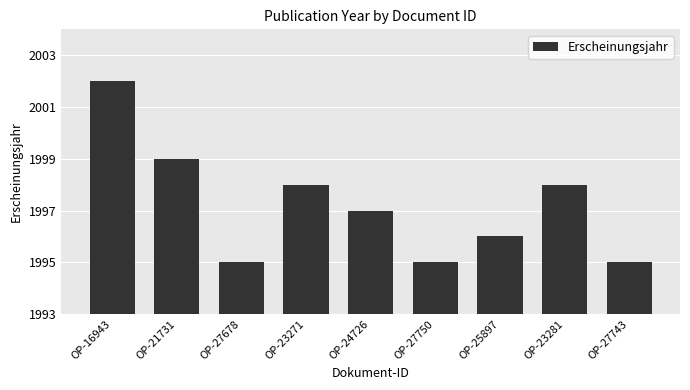

The chart shows a value of 618 at OP-27678. True or false?

False